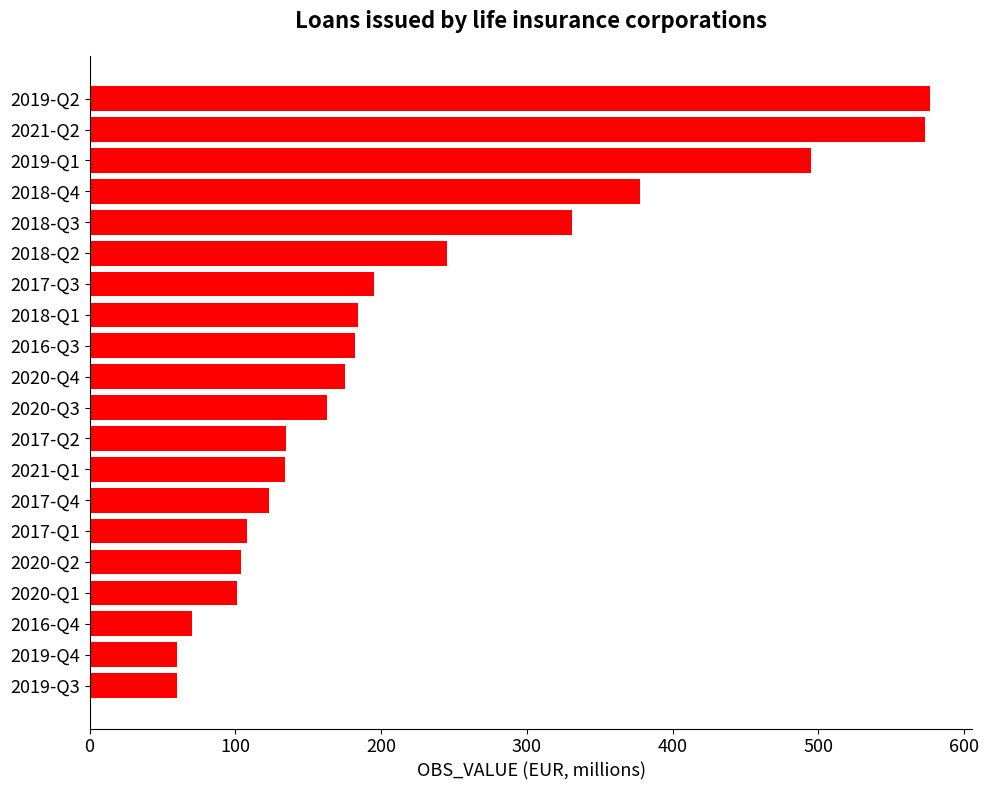

What is the smallest value displayed?

60